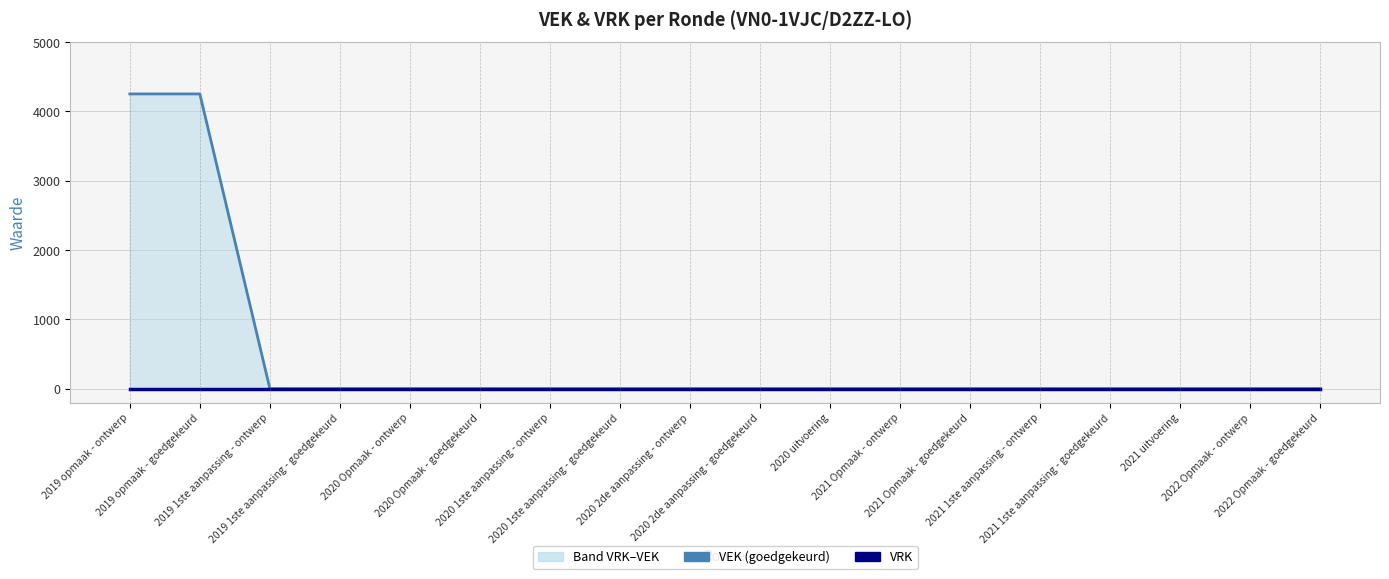

Rank the categories by VEK value from lowest to highest.

2019 1ste aanpassing - ontwerp, 2019 1ste aanpassing - goedgekeurd, 2020 Opmaak - ontwerp, 2020 Opmaak - goedgekeurd, 2020 1ste aanpassing - ontwerp, 2020 1ste aanpassing - goedgekeurd, 2020 2de aanpassing - ontwerp, 2020 2de aanpassing - goedgekeurd, 2020 uitvoering, 2021 Opmaak - ontwerp, 2021 Opmaak - goedgekeurd, 2021 1ste aanpassing - ontwerp, 2021 1ste aanpassing - goedgekeurd, 2021 uitvoering, 2022 Opmaak - ontwerp, 2022 Opmaak - goedgekeurd, 2019 opmaak - ontwerp, 2019 opmaak - goedgekeurd